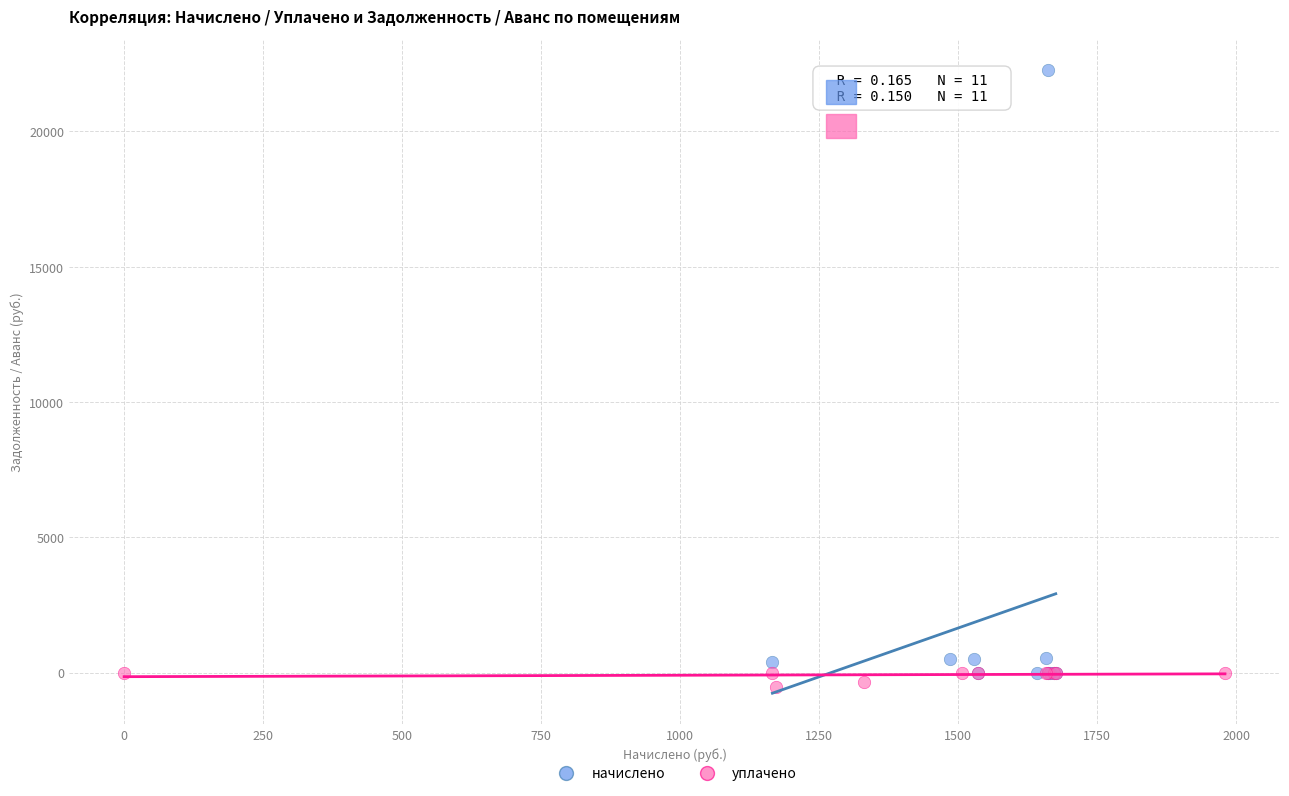

Which series reaches the maximum Y coordinate?

начислено